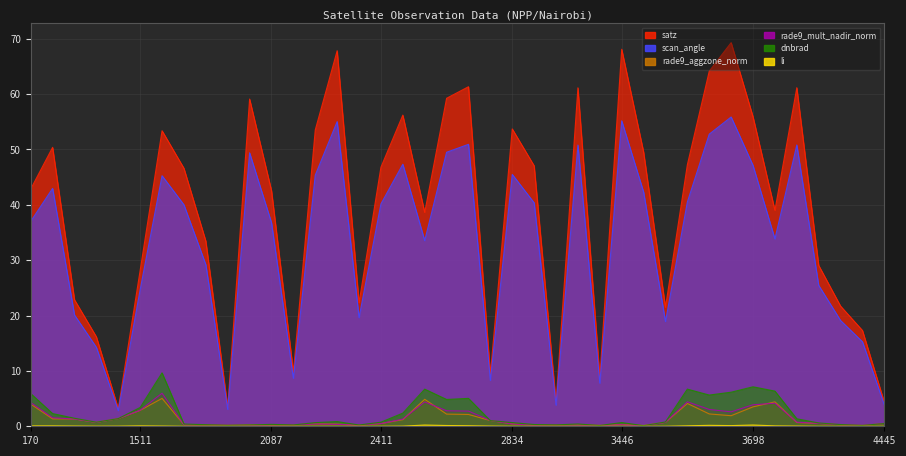

Is the value of scan_angle at 2636 greater than the value of rade9_aggzone_norm at 3266?

Yes